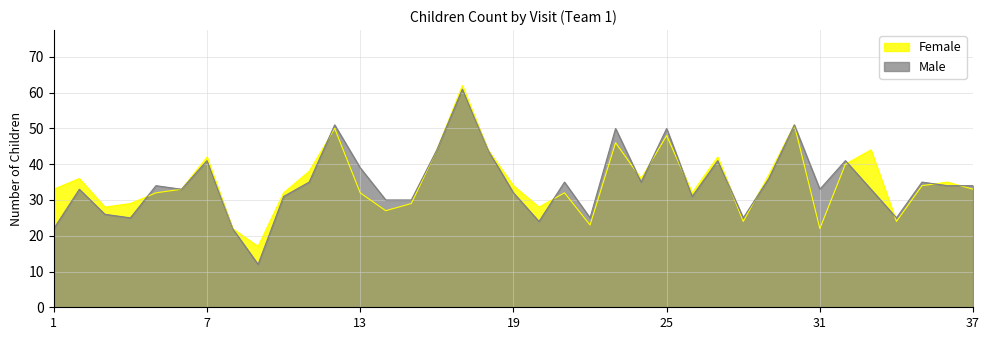

How many data points in Male are above 34?

16